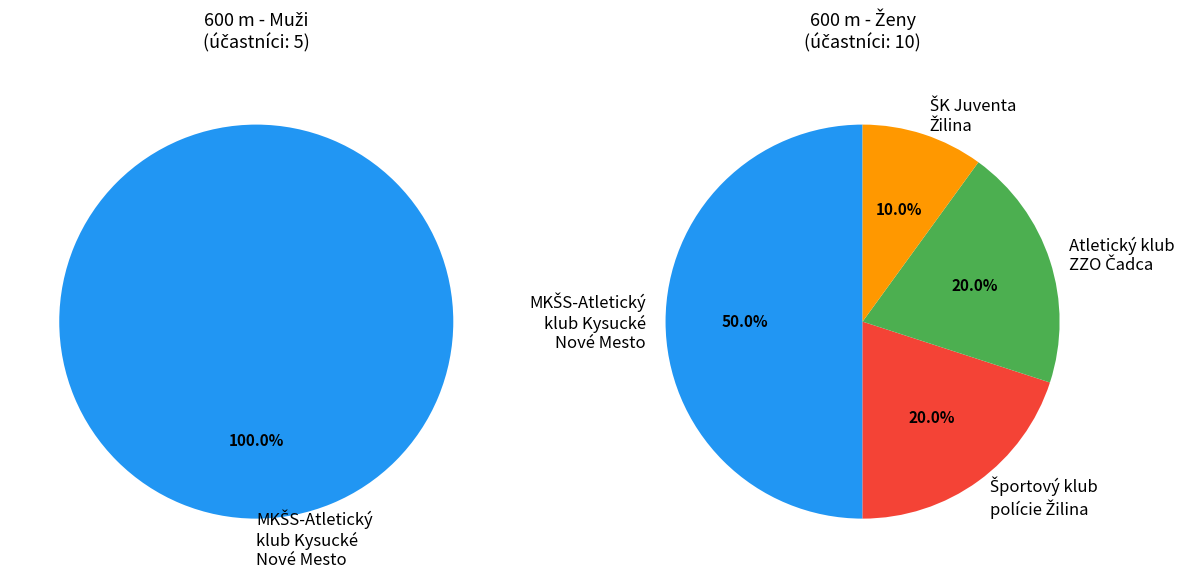

How many segments does this pie chart have?

5